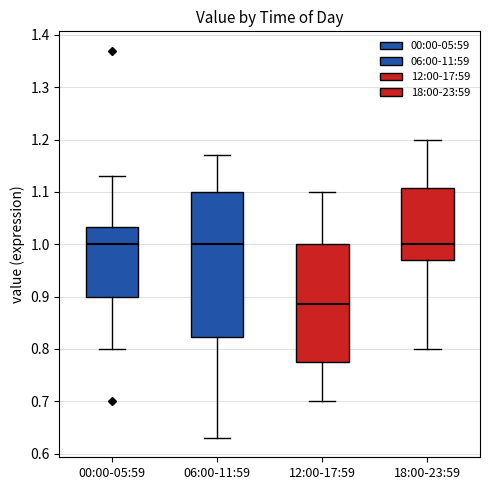

Which box is the tallest, from its lower edge to its upper edge?

06:00-11:59